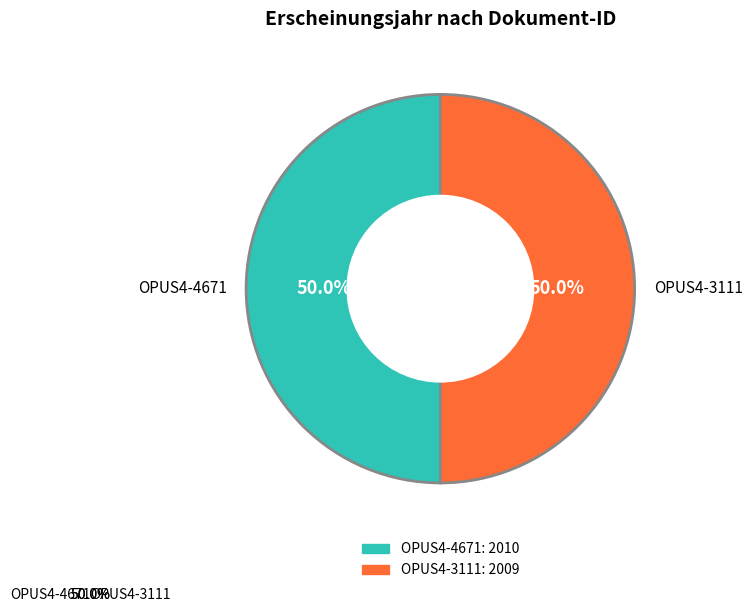

To the nearest percent, what portion does OPUS4-4671 represent?

50%